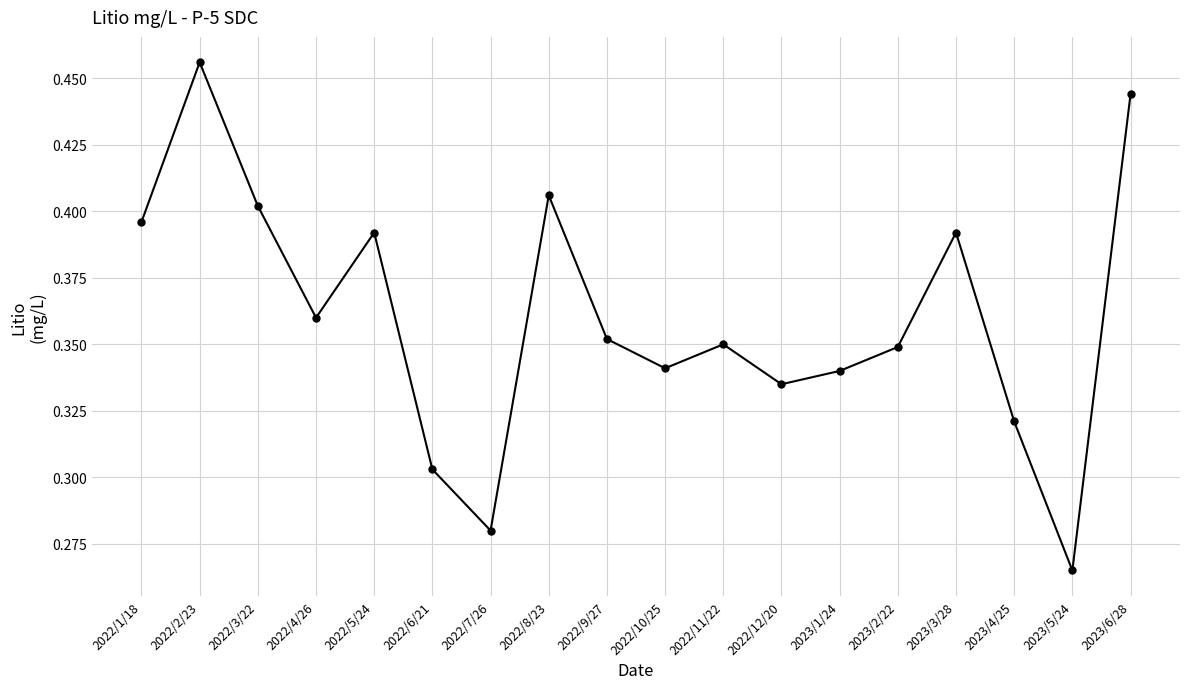

Which has a higher value, 2023/4/25 or 2022/3/22?

2022/3/22